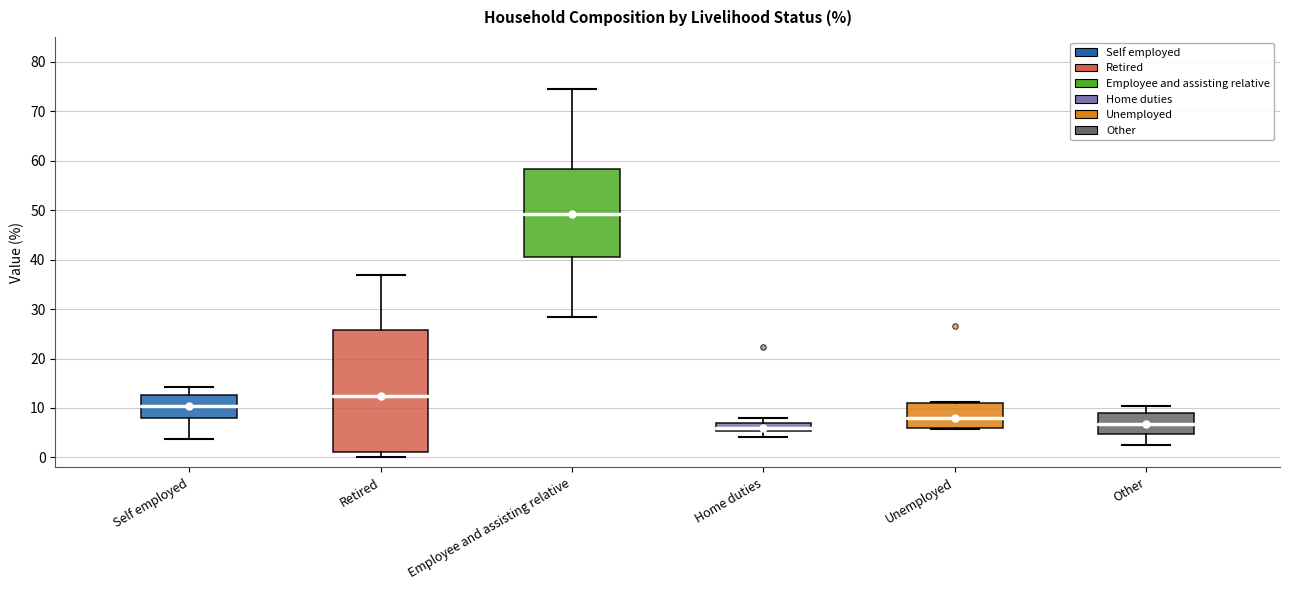

Where is the upper edge of the box for Employee and assisting relative on the y-axis? The values are not printed on the chart, so give them approximately, as read against the axis.

58